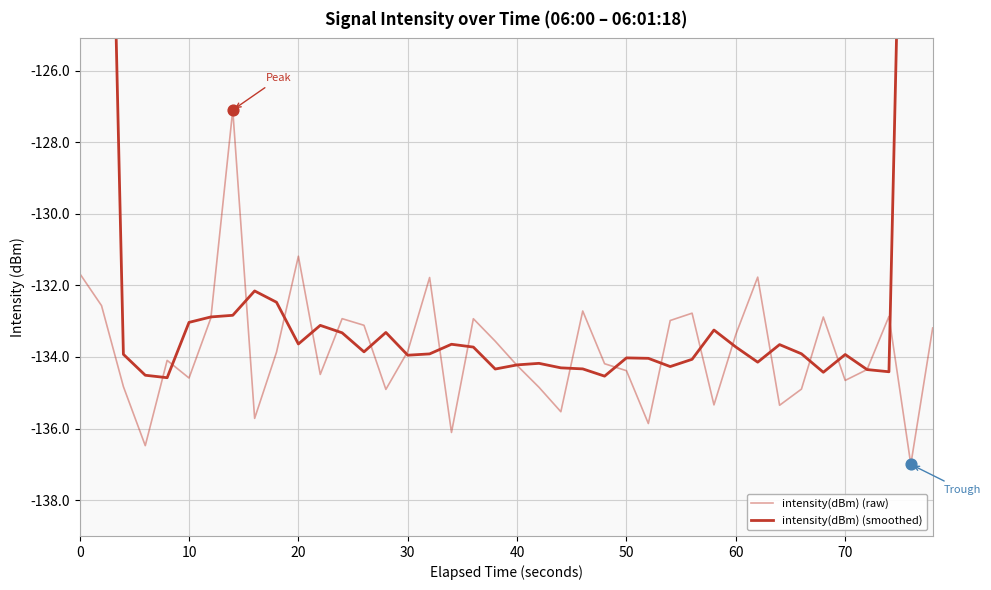

What are all the series names shown in the legend?

intensity(dBm) (raw), intensity(dBm) (smoothed)